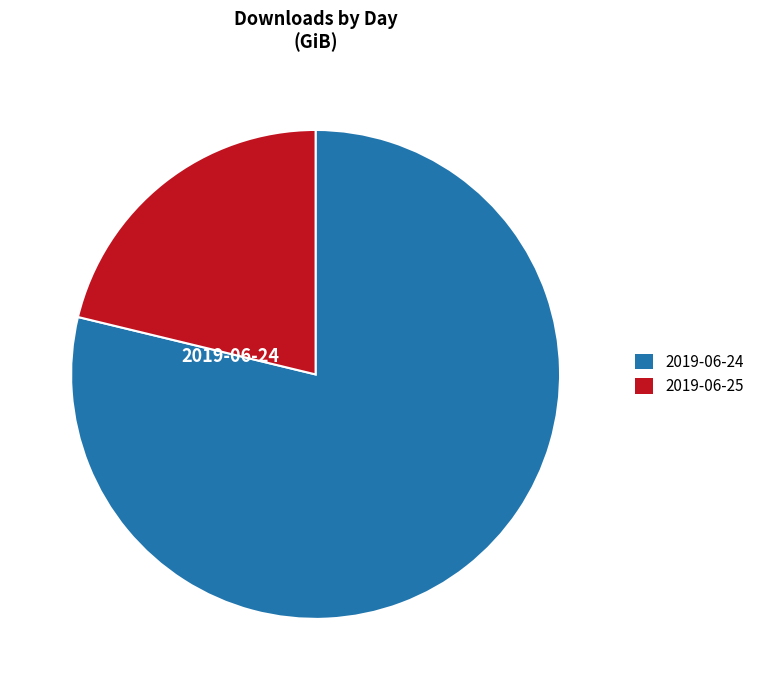

Do 2019-06-24 and 2019-06-25 together represent more than half of the pie?

Yes